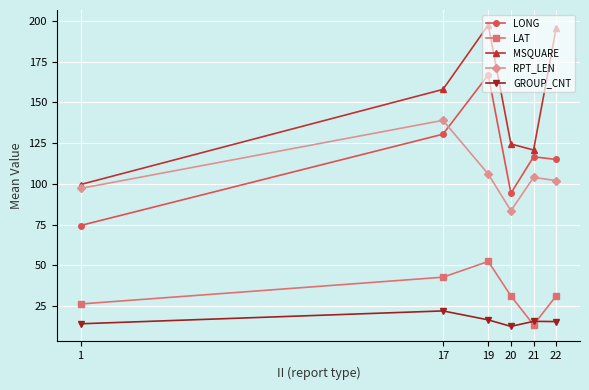

What is the difference between the second highest and second lowest values in the LAT series?

16.4